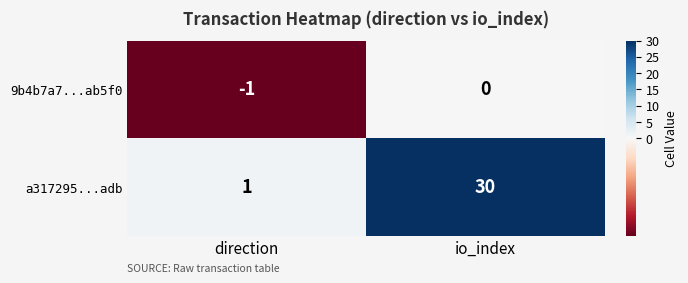

Which series has the widest spread of values?

a317295...adb